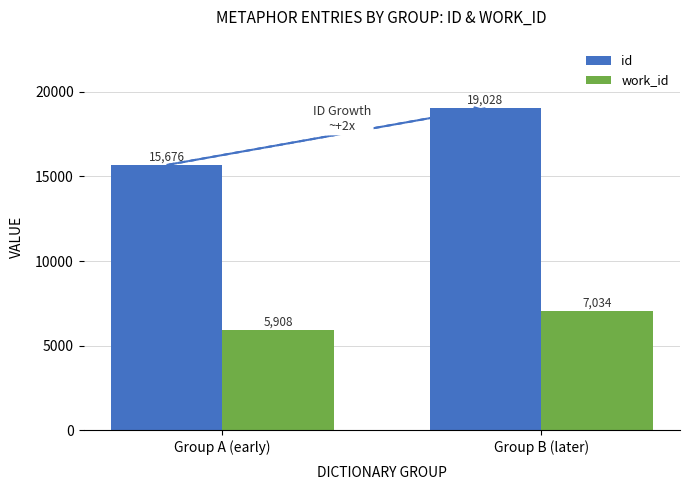

Which category has the lowest value in the work_id series?

Group A (early)